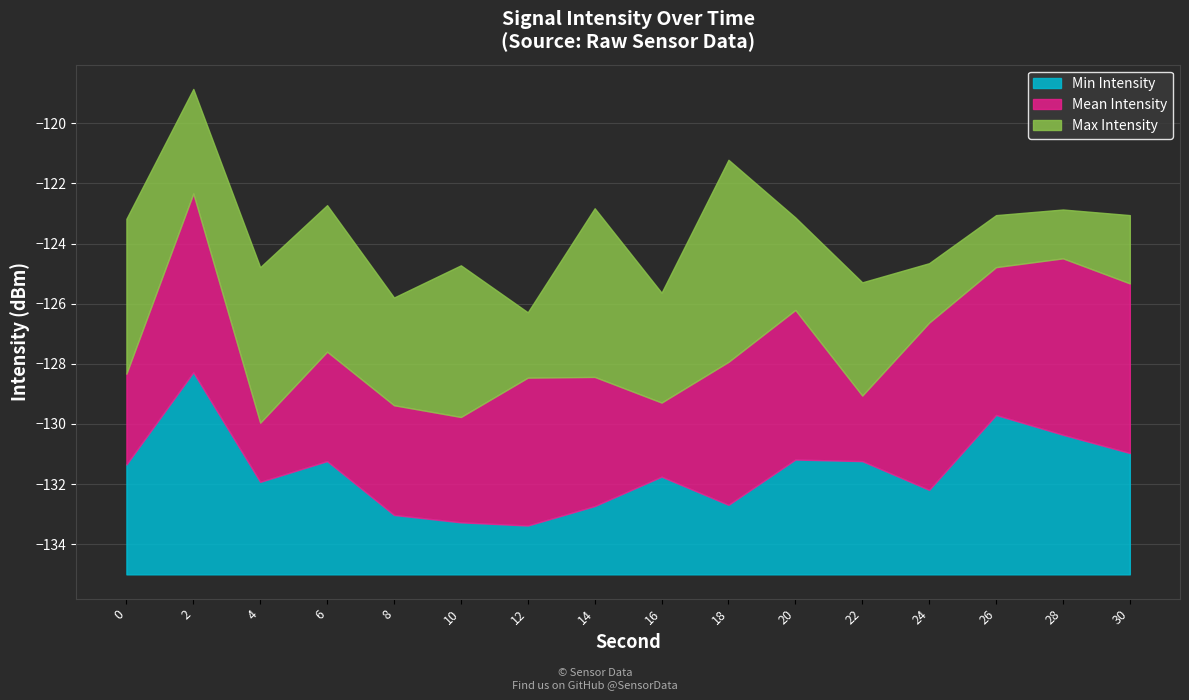

Where do Mean Intensity and Max Intensity first cross each other?

0 and 2